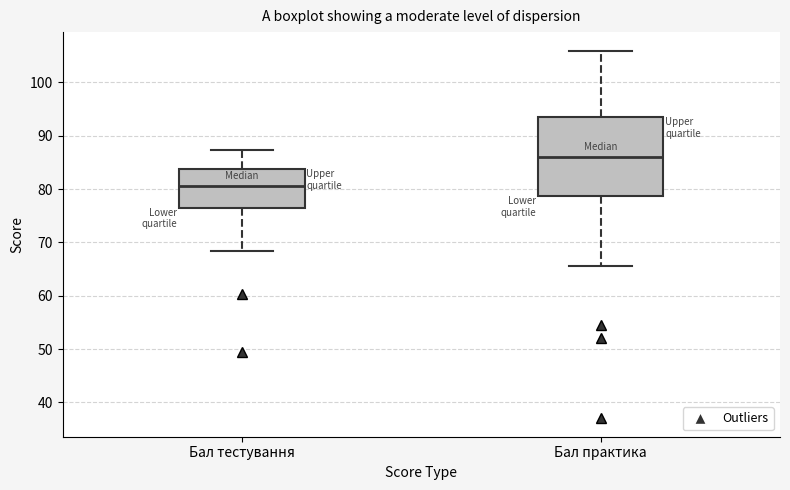

Which box has the highest median line?

Бал практика